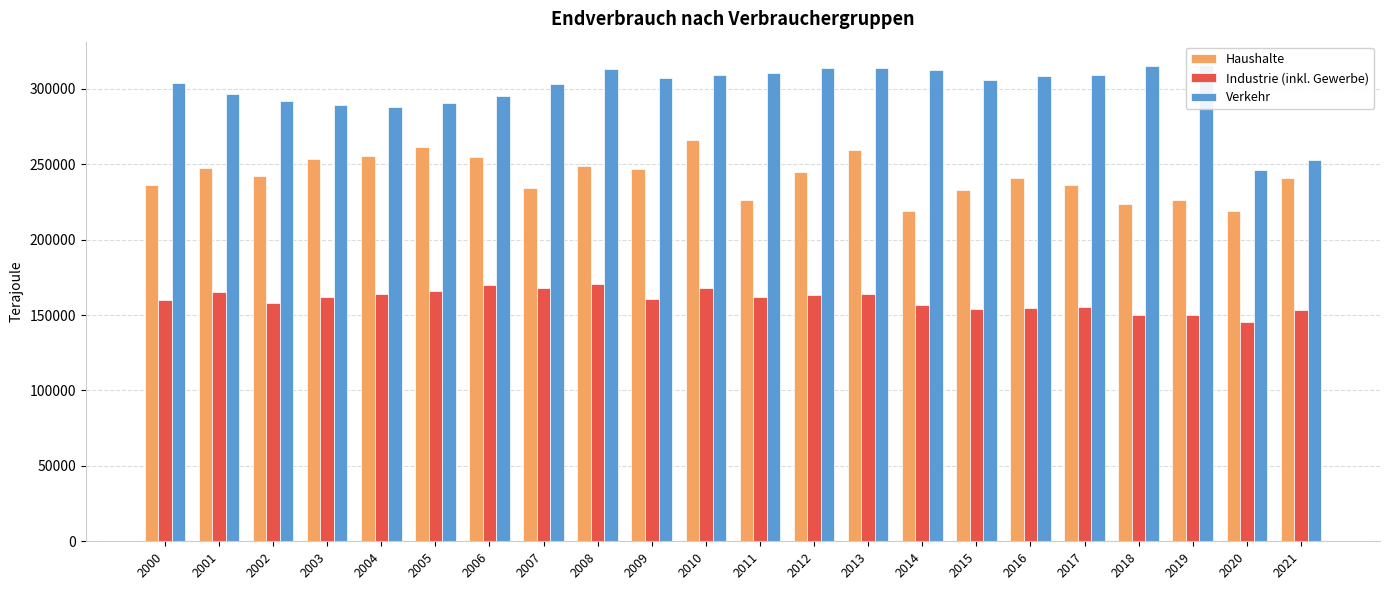

The value of Verkehr at 2009 is 307190. True or false?

True